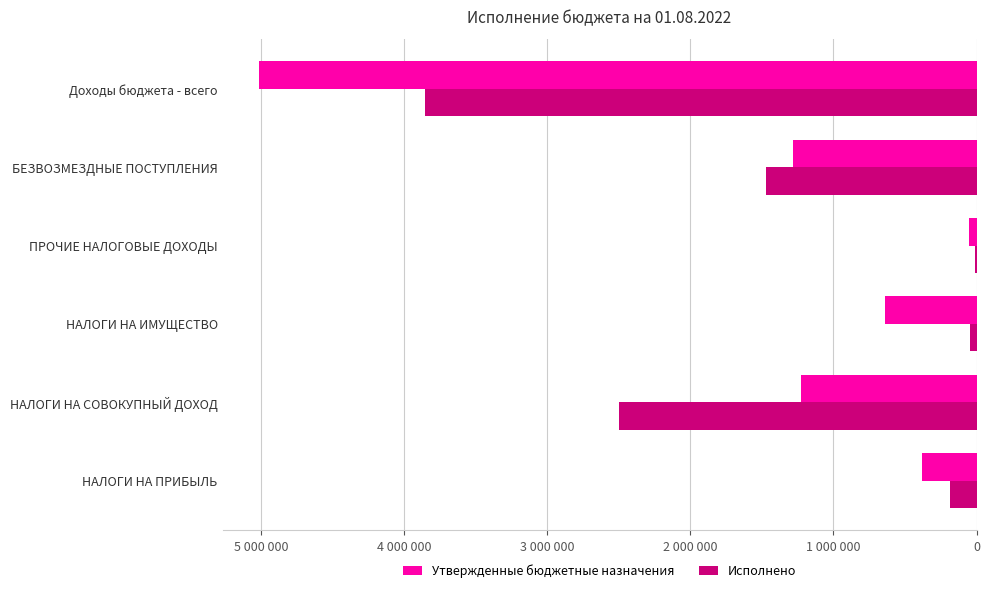

Which series has the largest total across all categories?

Утвержденные бюджетные назначения